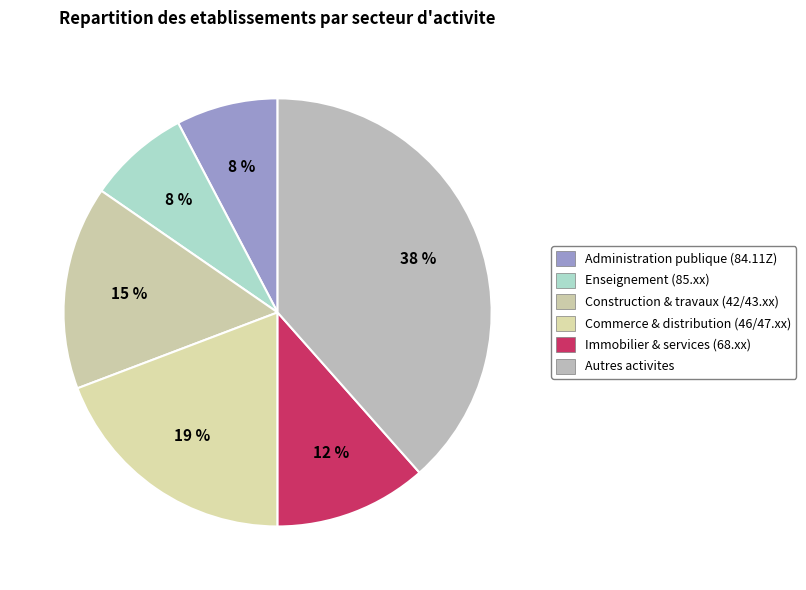

How many slices are in this pie chart?

6